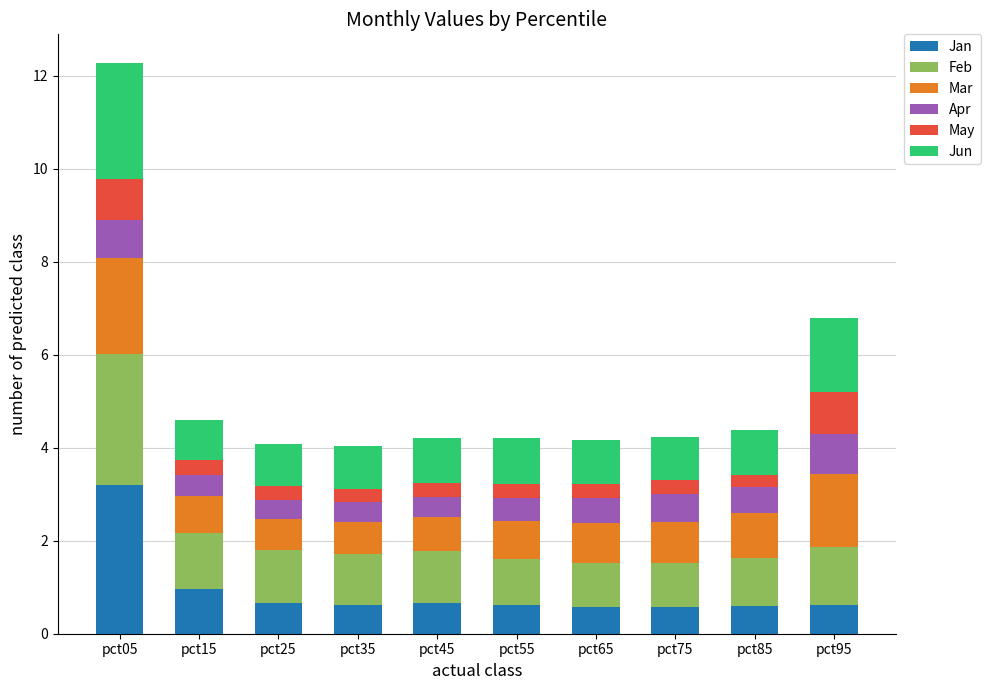

How many distinct data groups are displayed?

6